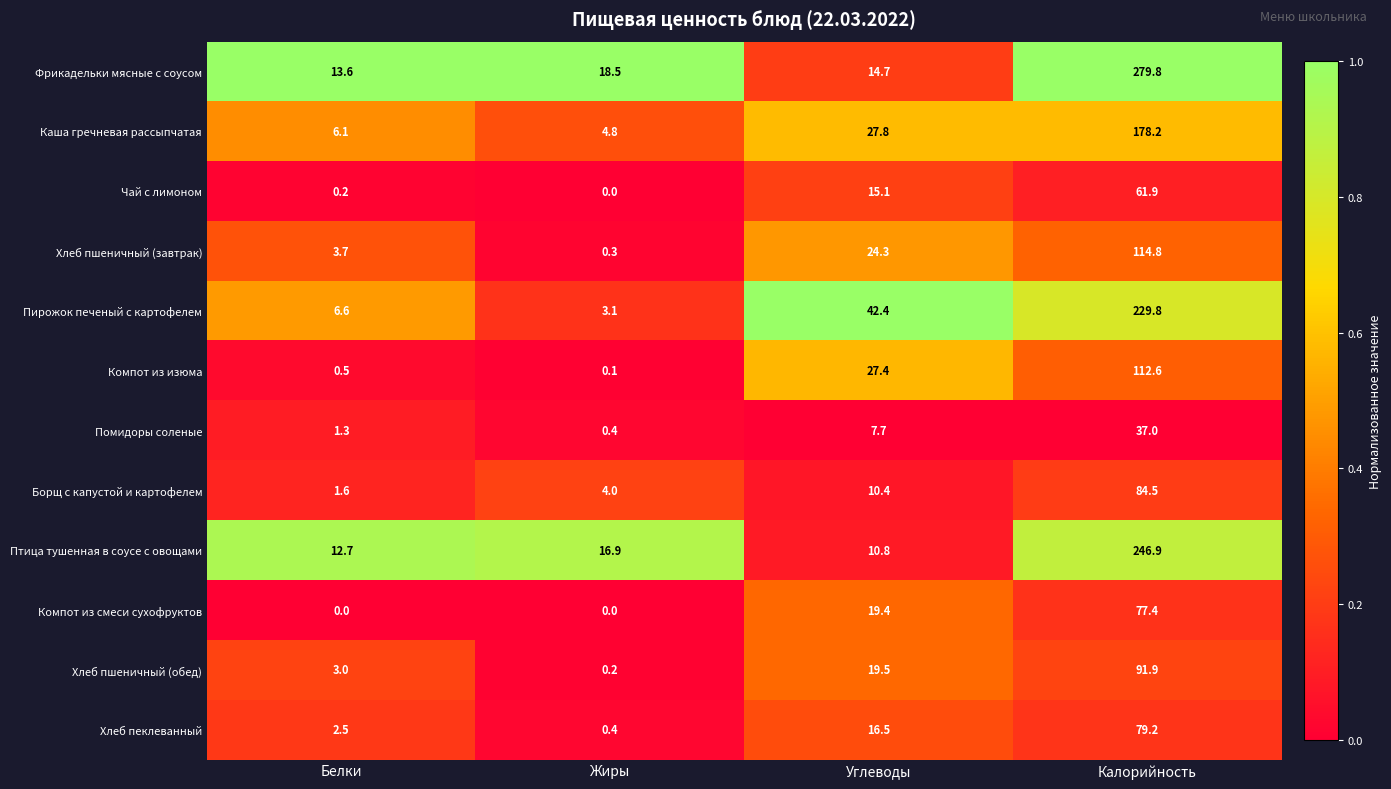

Which series has the largest total across all categories?

Фрикадельки мясные с соусом